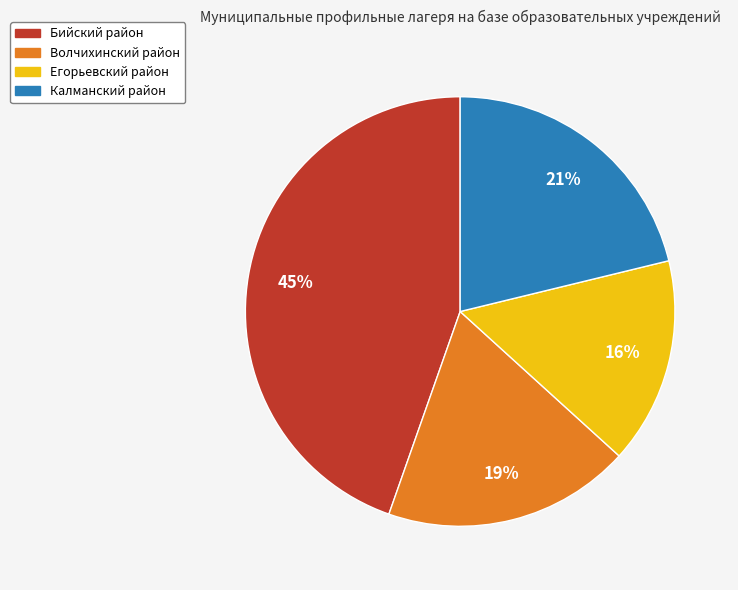

Which has a higher value, Егорьевский район or Калманский район?

Калманский район